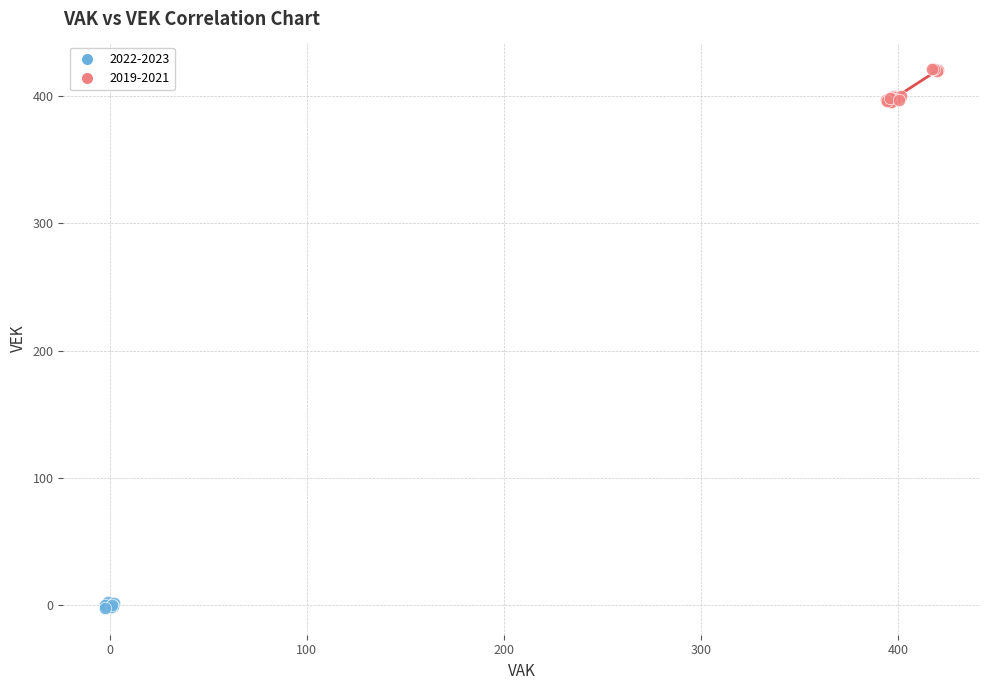

What are all the series names shown in the legend?

2022-2023, 2019-2021